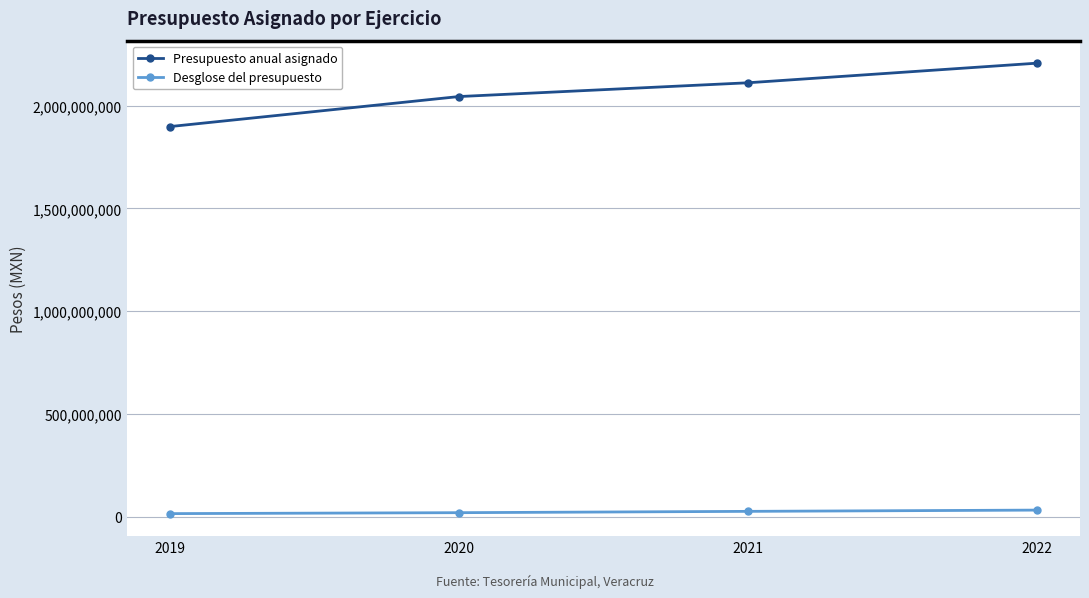

How many categories are shown in the chart?

4